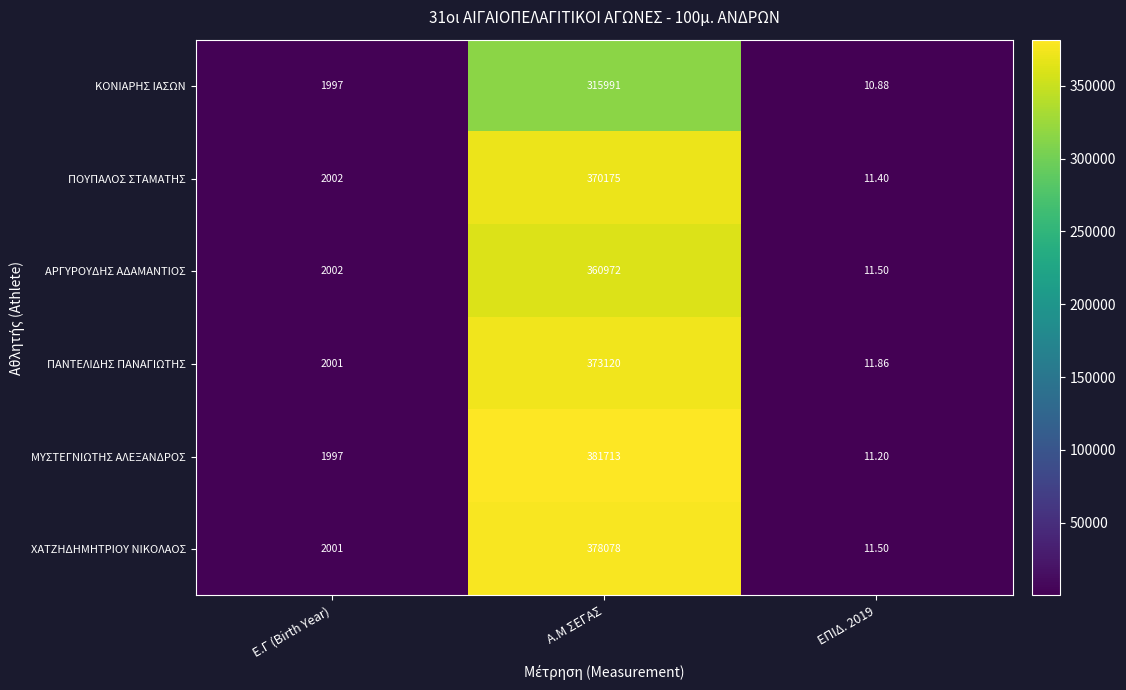

At which label does ΧΑΤΖΗΔΗΜΗΤΡΙΟΥ ΝΙΚΟΛΑΟΣ reach its peak?

Α.Μ ΣΕΓΑΣ